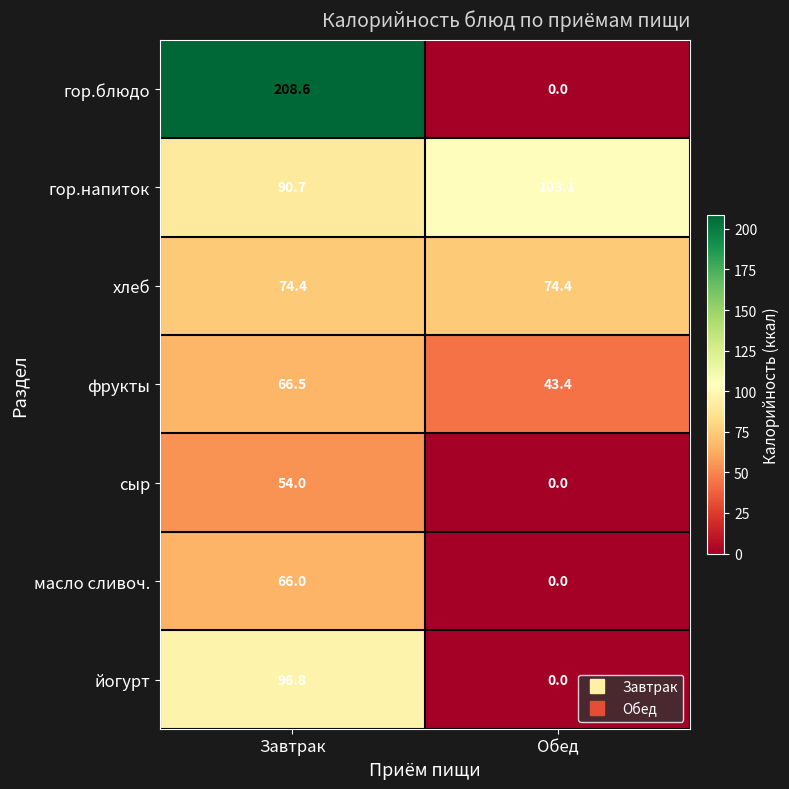

Reading left to right, list all the values displayed in this chart.

гор.блюдо: 208.6	0.0
гор.напиток: 90.7	103.1
хлеб: 74.4	74.4
фрукты: 66.5	43.4
сыр: 54.0	0.0
масло сливоч.: 66.0	0.0
йогурт: 96.8	0.0